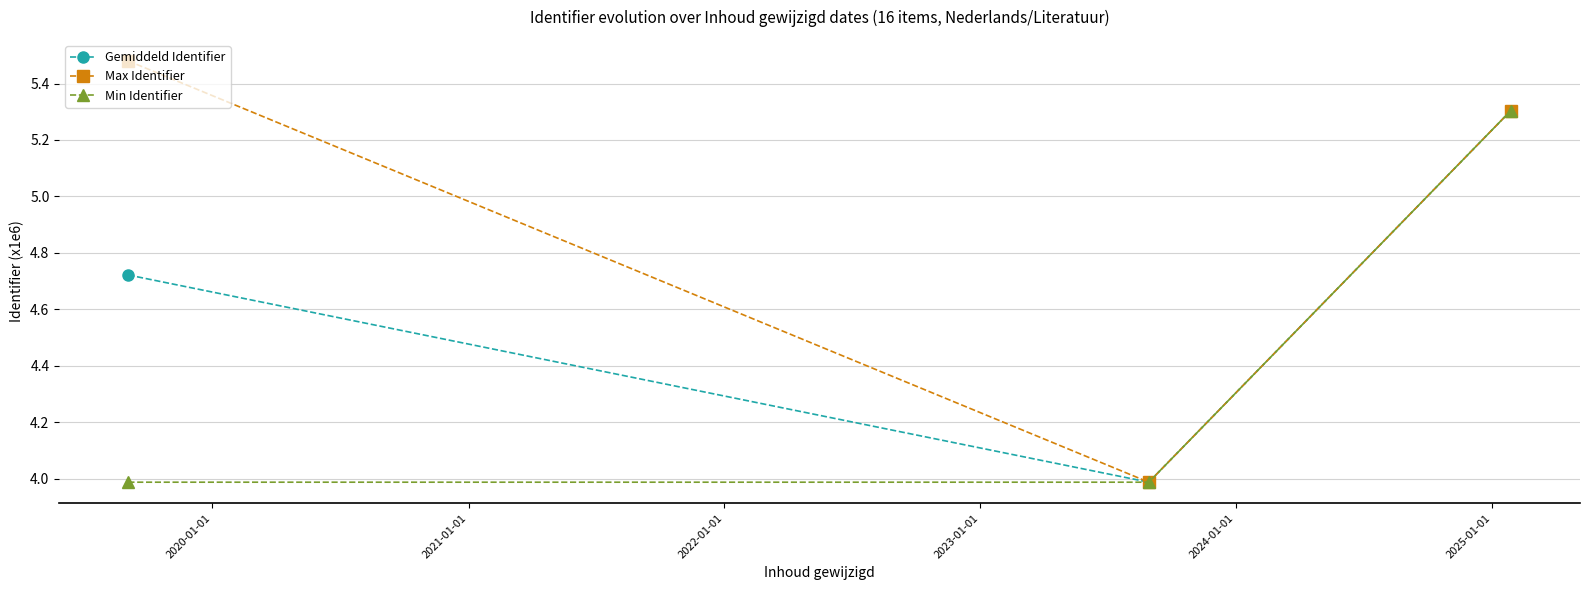

At how many categories does at least one series exceed 4?

2